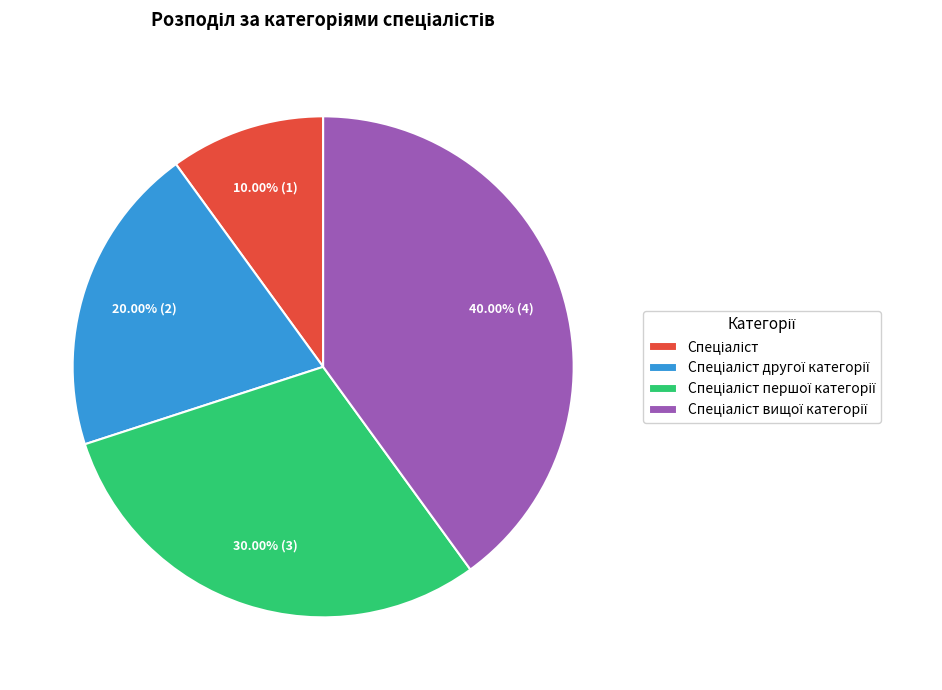

Is there a majority slice in this chart?

No